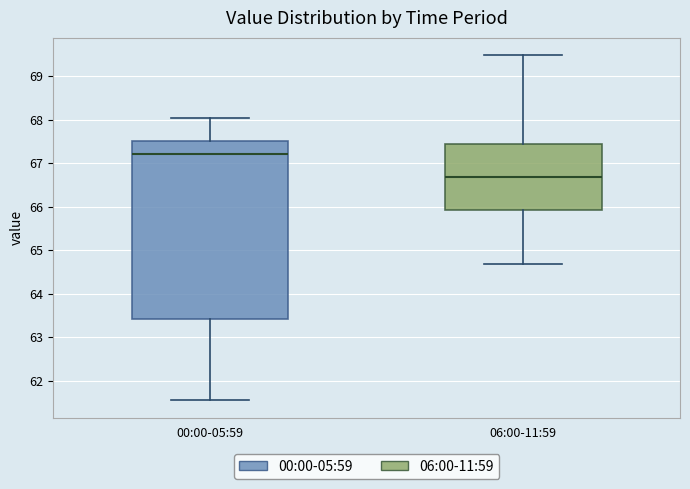

Which box is the tallest, from its lower edge to its upper edge?

00:00-05:59